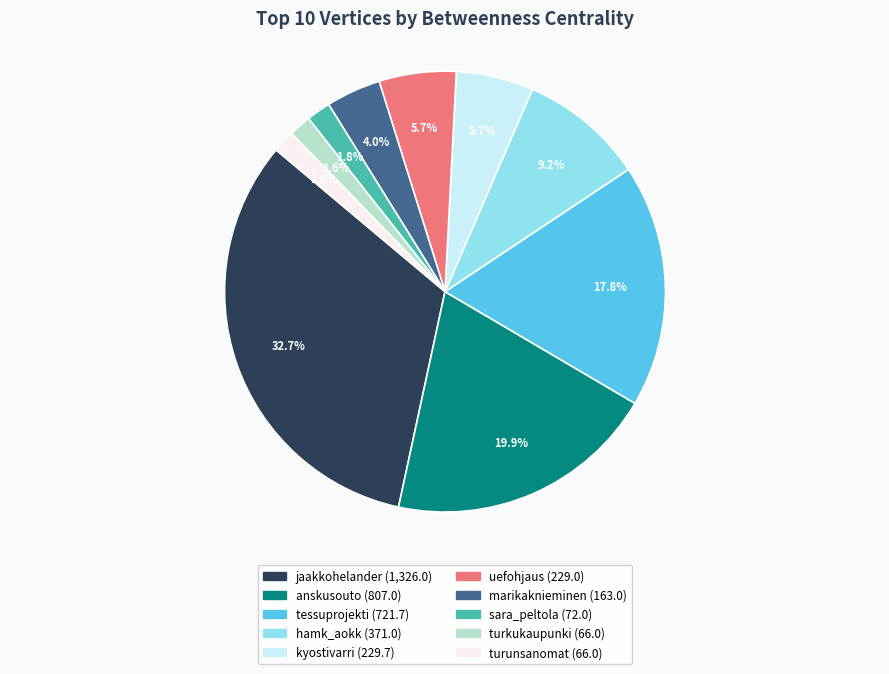

Approximately how many times larger is the value at turkukaupunki compared to uefohjaus?

0.3